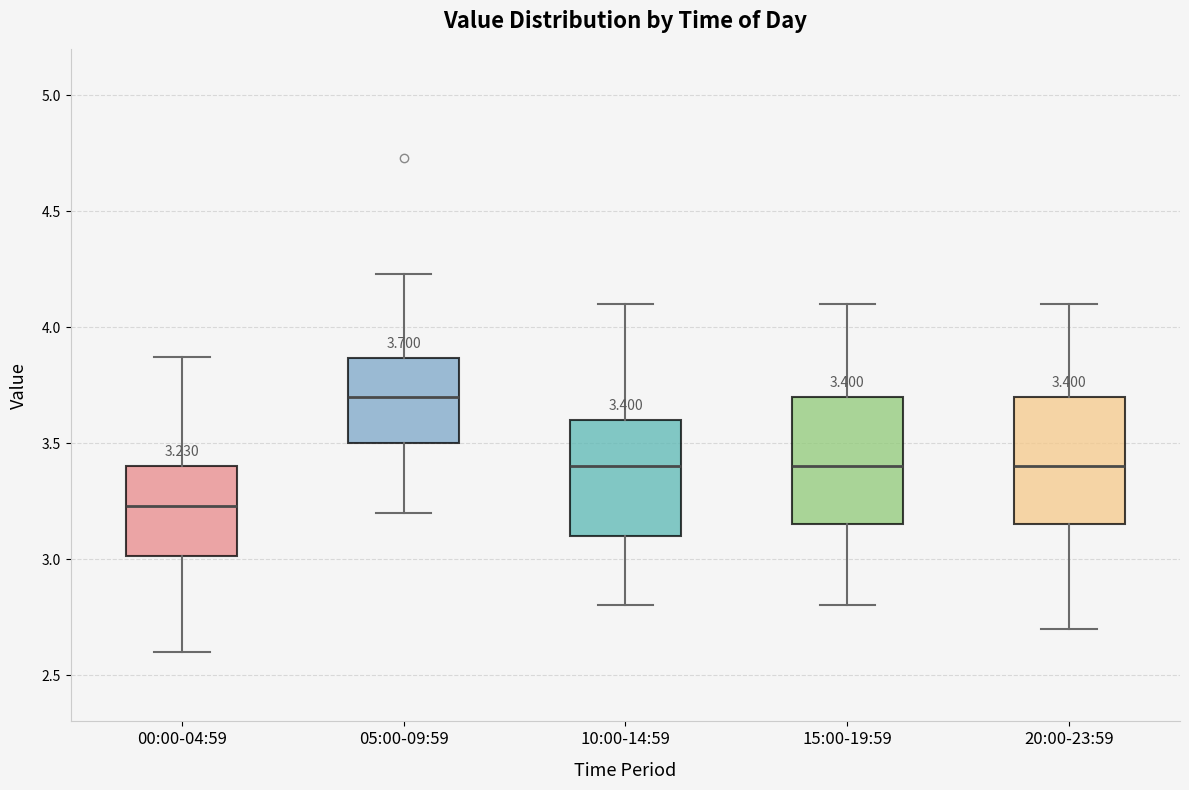

Which box has the lowest median line?

00:00-04:59